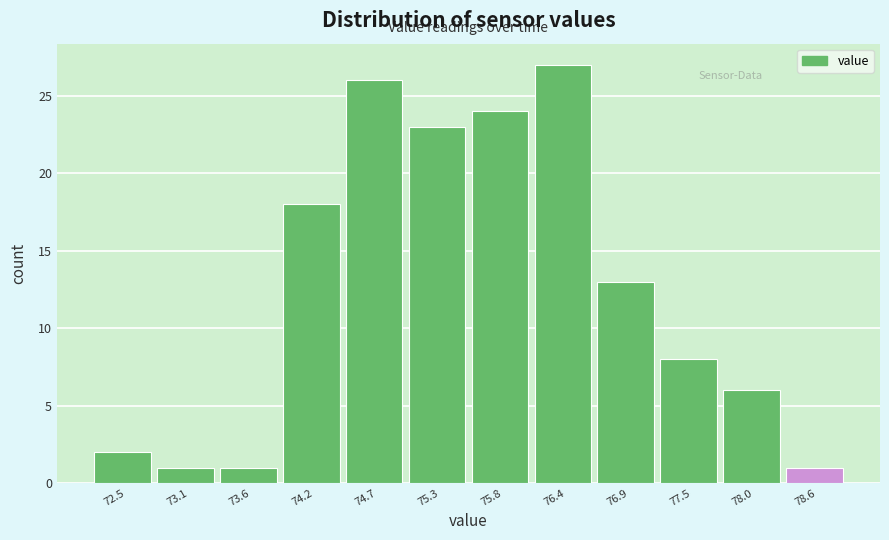

Reading left to right, list every bar in this chart as the range it spans on the x-axis followed by its height. Neither the bar edges nor the heights are printed on the chart, so give them approximately, as read against the axes.

72.3 to 72.8: 2
72.8 to 73.4: 1
73.4 to 73.9: 1
73.9 to 74.5: 18
74.5 to 75.0: 26
75.0 to 75.6: 23
75.6 to 76.1: 24
76.1 to 76.7: 27
76.7 to 77.2: 13
77.2 to 77.8: 8
77.8 to 78.3: 6
78.3 to 78.9: 1